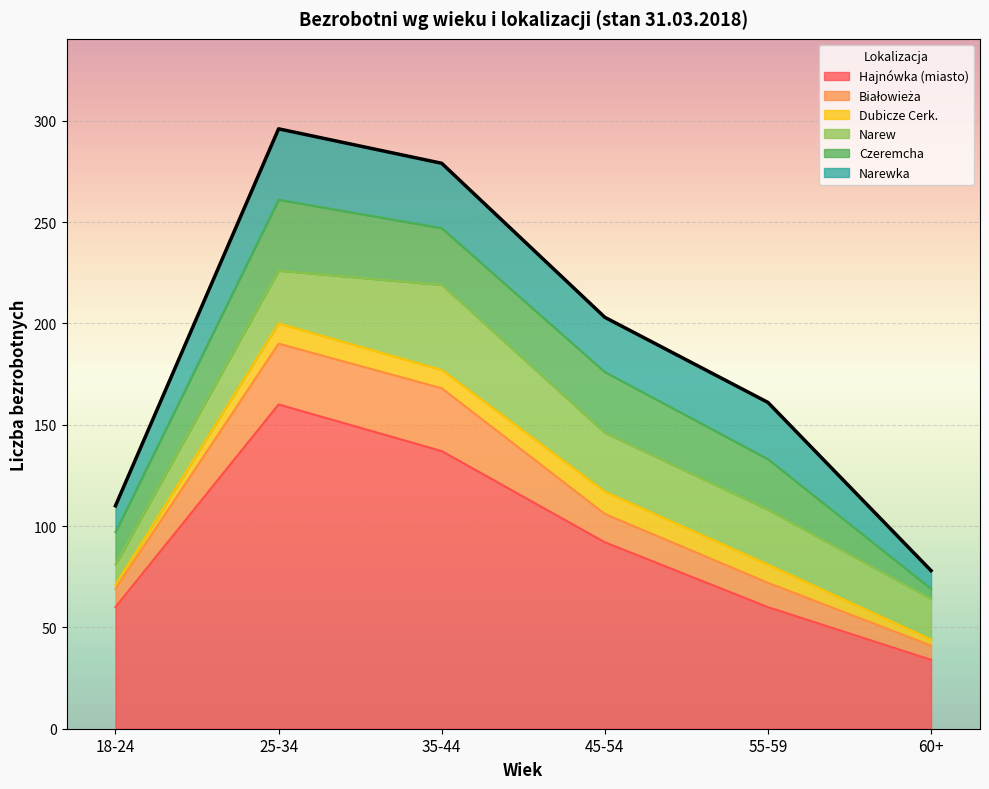

Reading left to right, list all the values displayed in this chart.

Hajnówka (miasto): 60	160	137	92	60	34
Białowieża: 9	30	31	14	12	7
Dubicze Cerk.: 2	10	9	11	9	3
Narew: 10	26	42	29	27	20
Czeremcha: 16	35	28	30	25	5
Narewka: 13	35	32	27	28	9